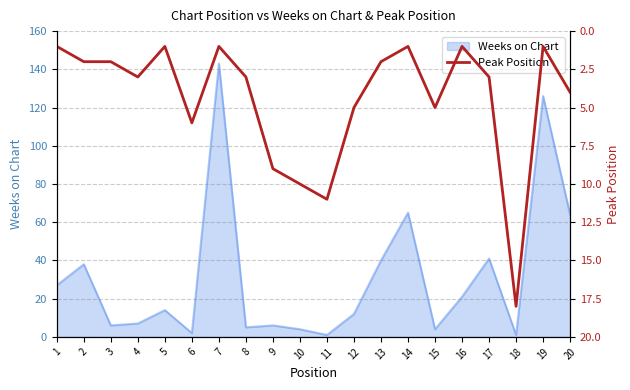

How many data points are less than 3?

9